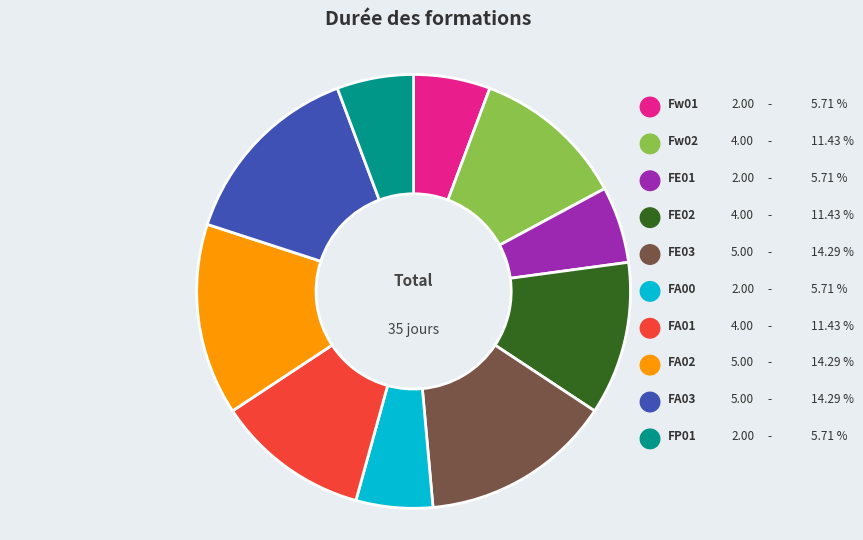

To the nearest percent, what percentage of the pie is Fw01?

6%